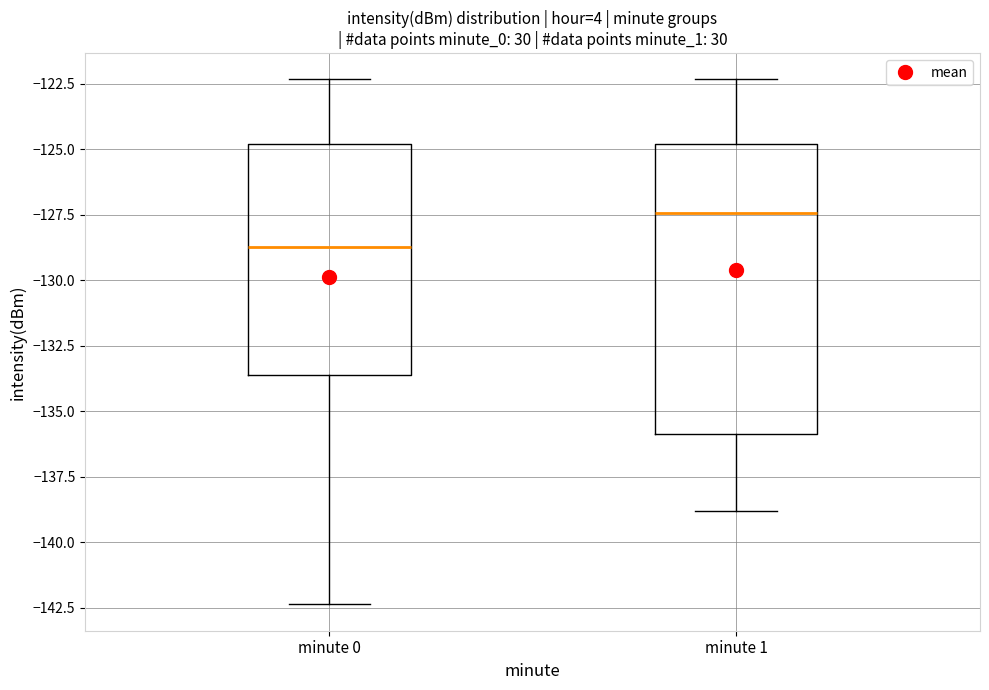

Comparing the boxes themselves (not the whiskers), which one is the tallest?

minute 1